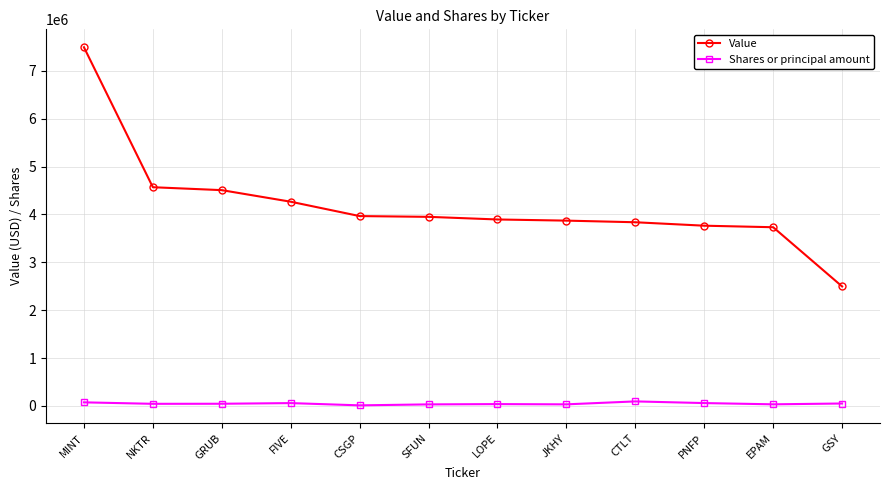

What is the highest value of the Value series?

7494000